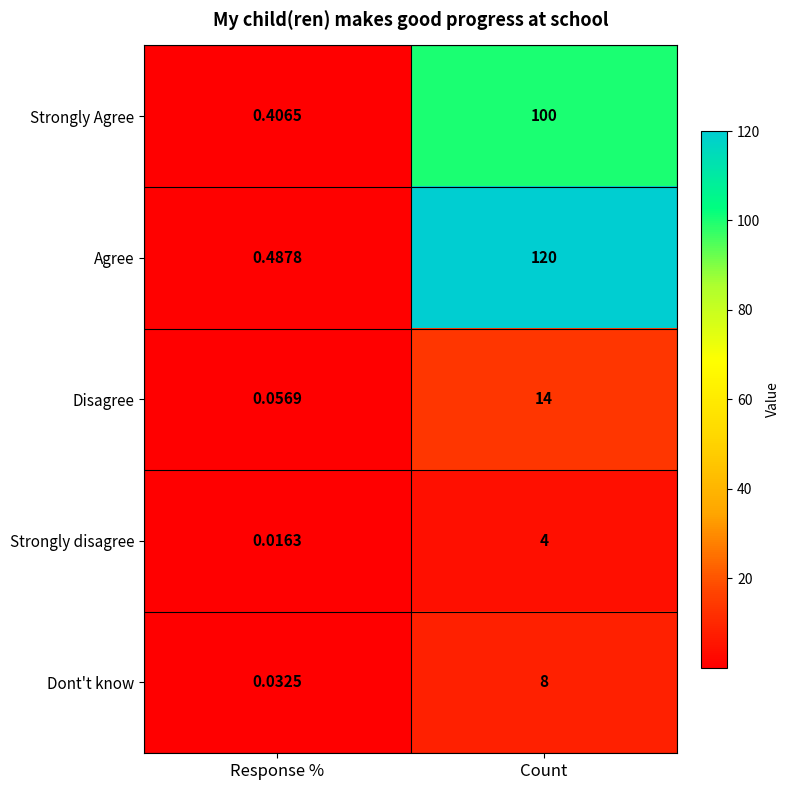

Rank the categories by Strongly Agree value from lowest to highest.

Response %, Count